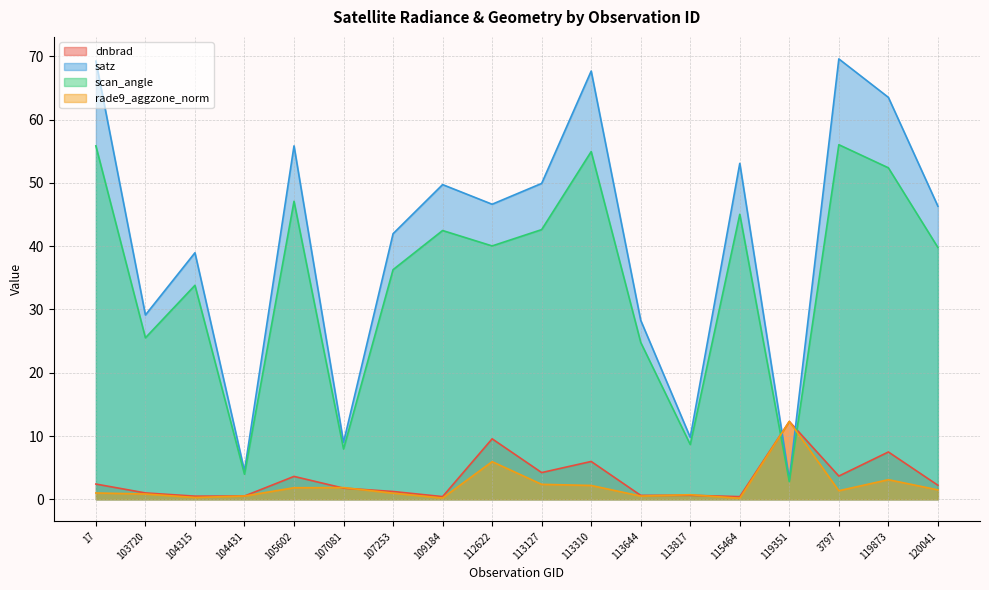

How many values in the rade9_aggzone_norm series are below 1?

9